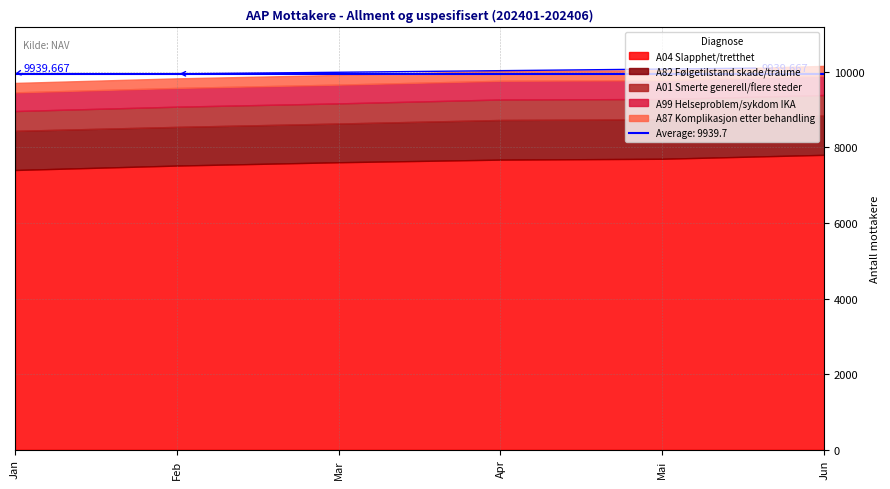

The value of A99 Helseproblem/sykdom IKA at Jun is 902. True or false?

False